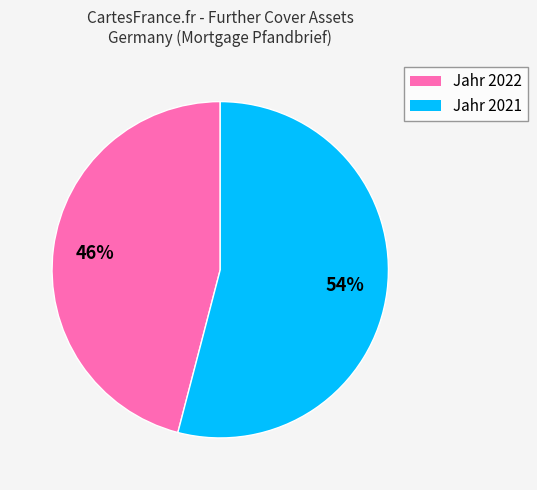

To the nearest percent, what is the difference between the largest and smallest slice percentages?

8%